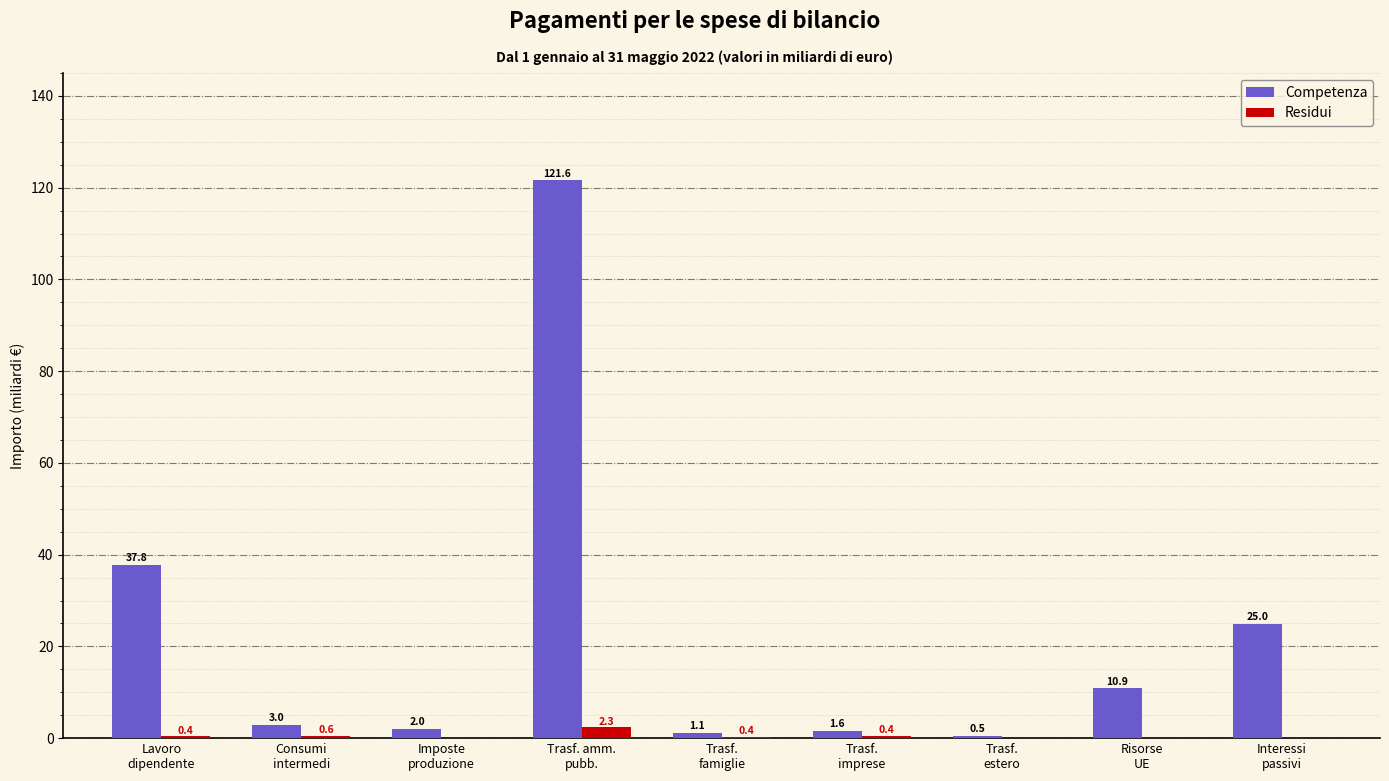

Which series has the largest total across all categories?

Competenza